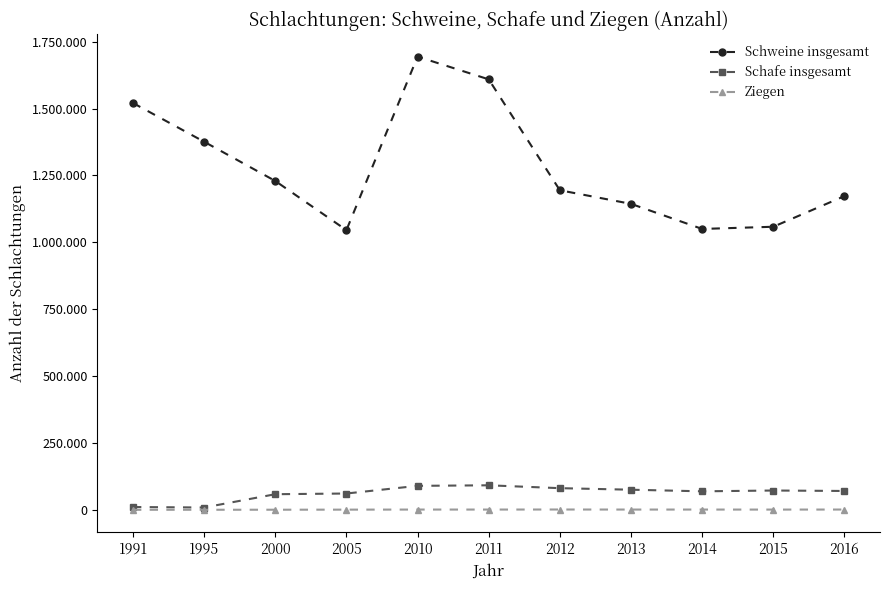

Read the Schweine insgesamt value at 2005.

1045349